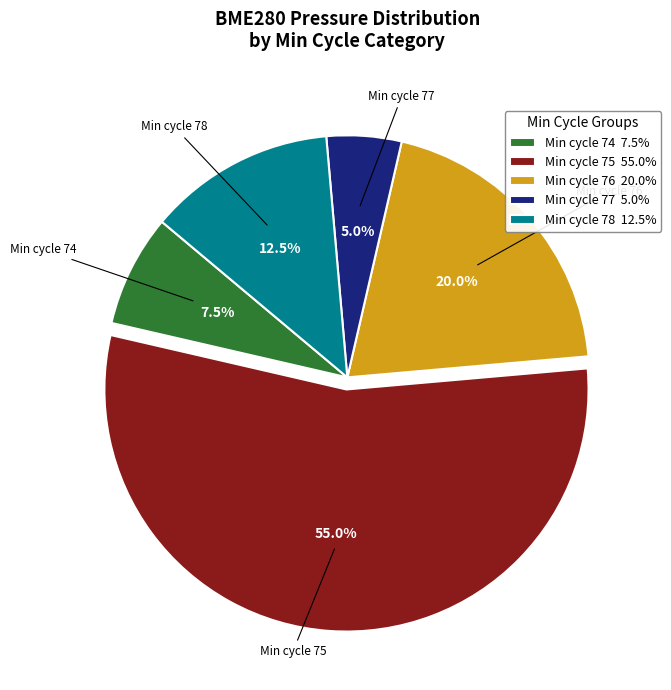

Which slice represents more than half of the pie?

Min cycle 75 55.0%